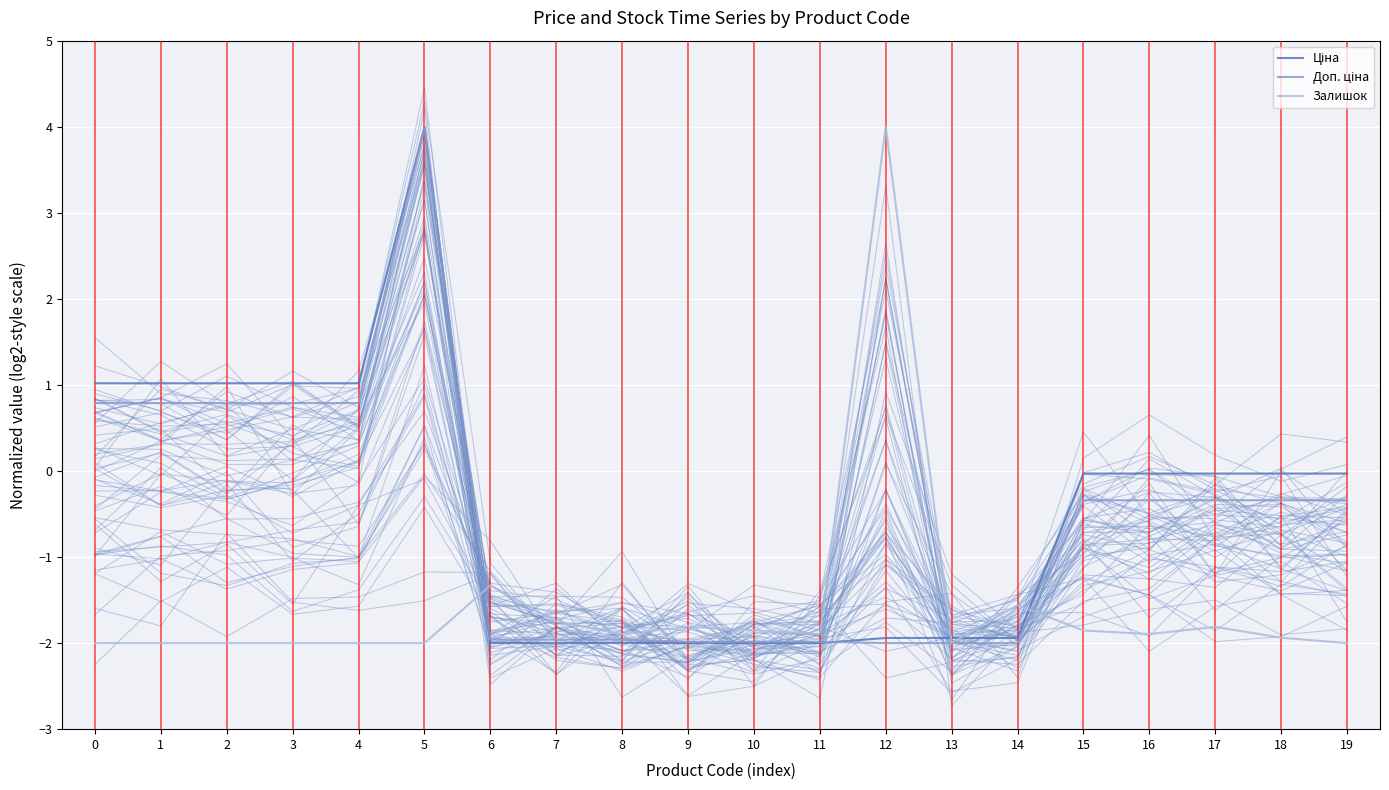

How many positive values does the Доп. ціна series have?

6